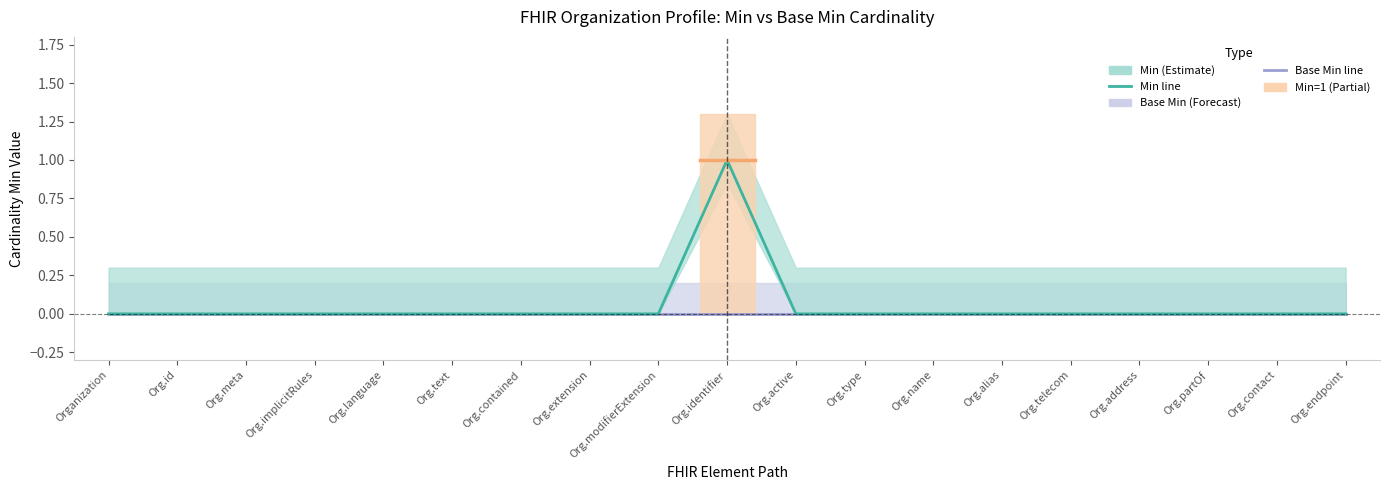

How many categories are shown in the chart?

19